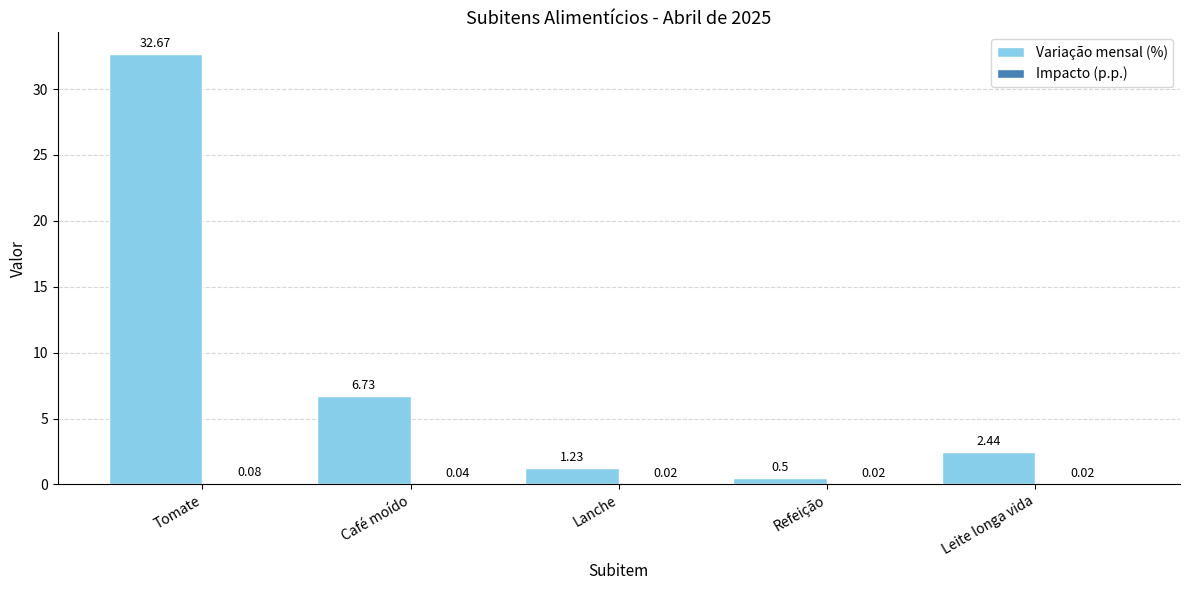

Which series changed the most between Tomate and Refeição?

Variação mensal (%)